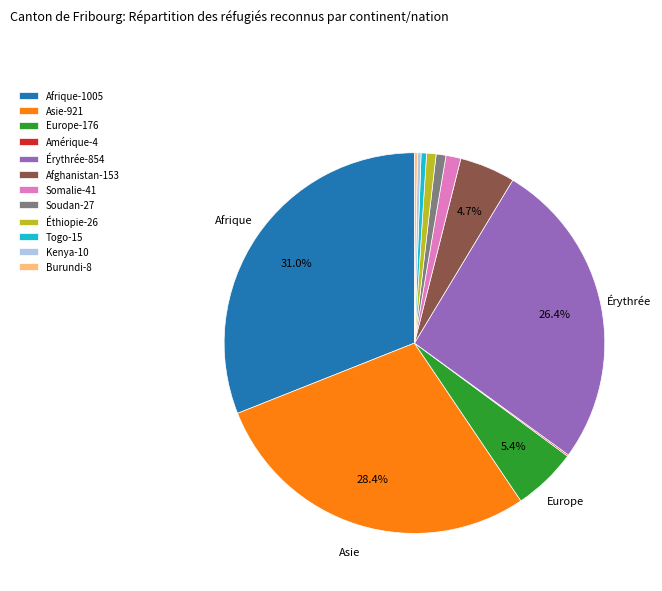

How much of the chart is everything except Afghanistan?

95.3%